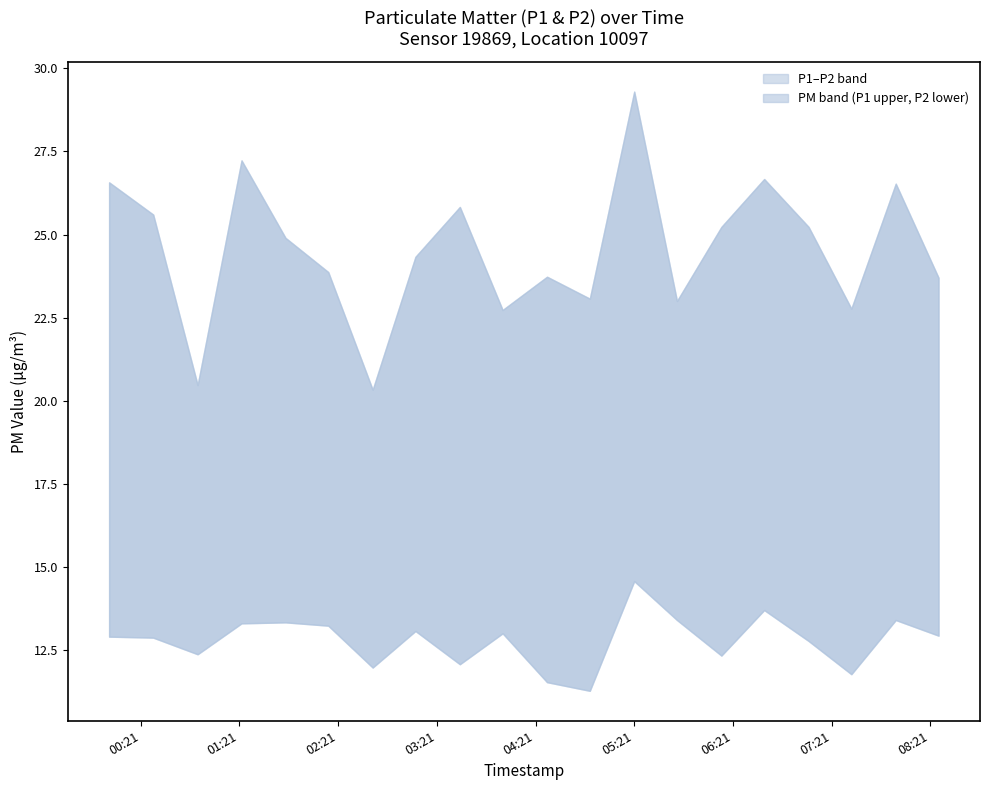

How many series are shown in this chart?

2